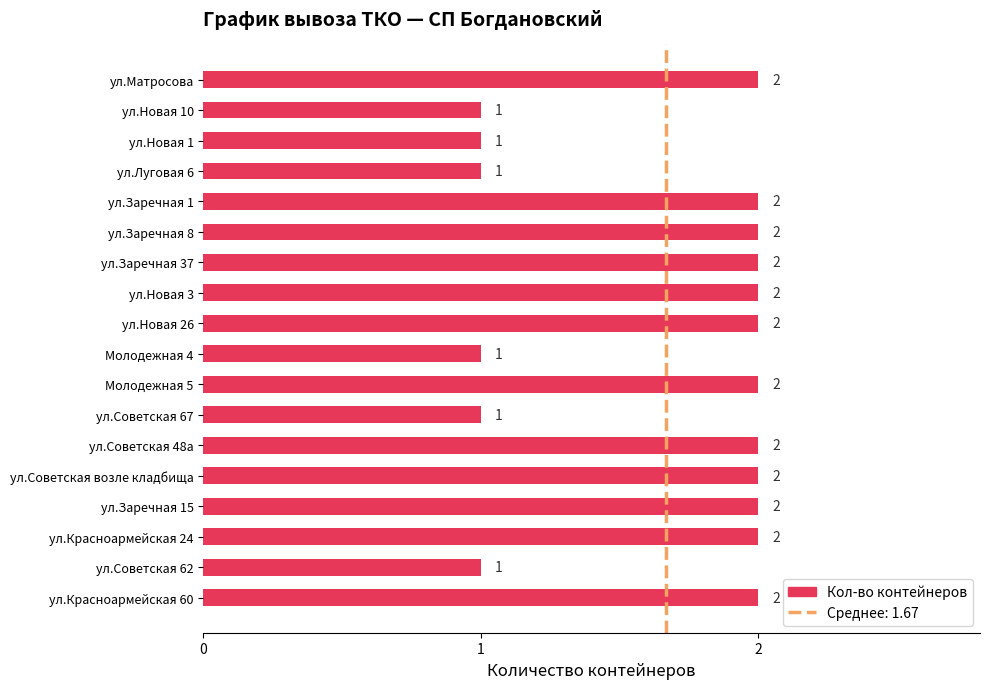

Reading bottom to top, what are all the values shown in this chart?

ул.Красноармейская 60=2	ул.Советская 62=1	ул.Красноармейская 24=2	ул.Заречная 15=2	ул.Советская возле кладбища=2	ул.Советская 48а=2	ул.Советская 67=1	Молодежная 5=2	Молодежная 4=1	ул.Новая 26=2	ул.Новая 3=2	ул.Заречная 37=2	ул.Заречная 8=2	ул.Заречная 1=2	ул.Луговая 6=1	ул.Новая 1=1	ул.Новая 10=1	ул.Матросова=2